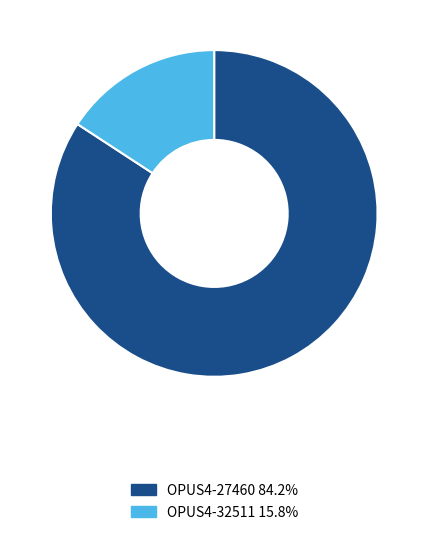

True or false: OPUS4-32511 accounts for 16% of the total.

True